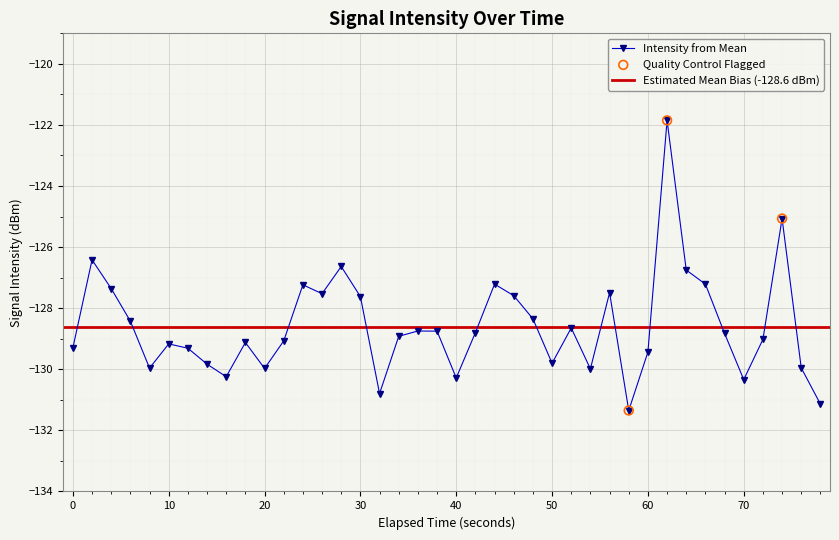

In Intensity from Mean, how many points are lower than both neighbors (excluding endpoints)?

10